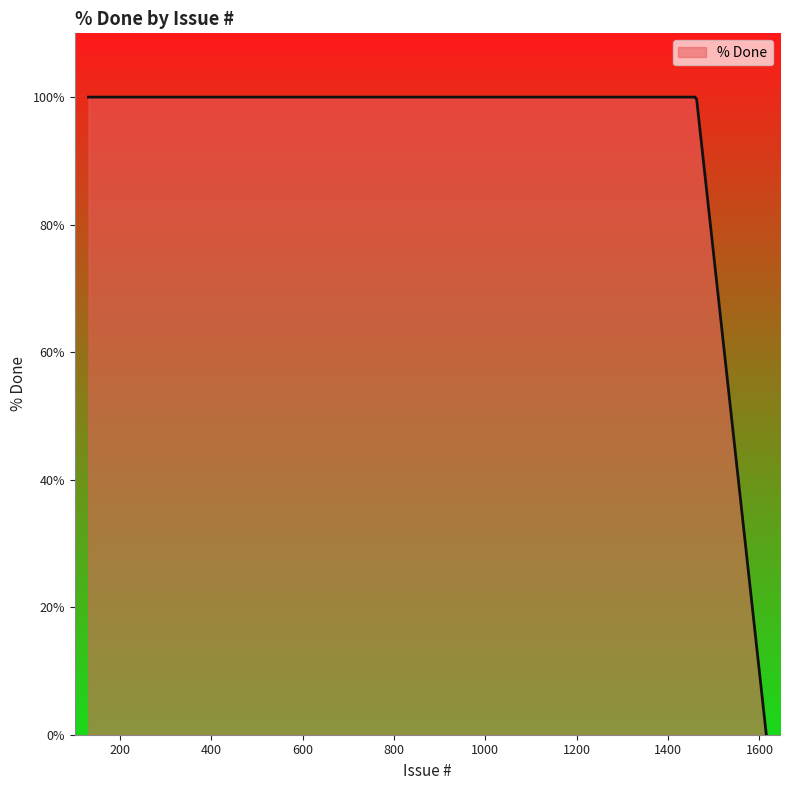

What is the difference between the maximum and minimum values?

100.0